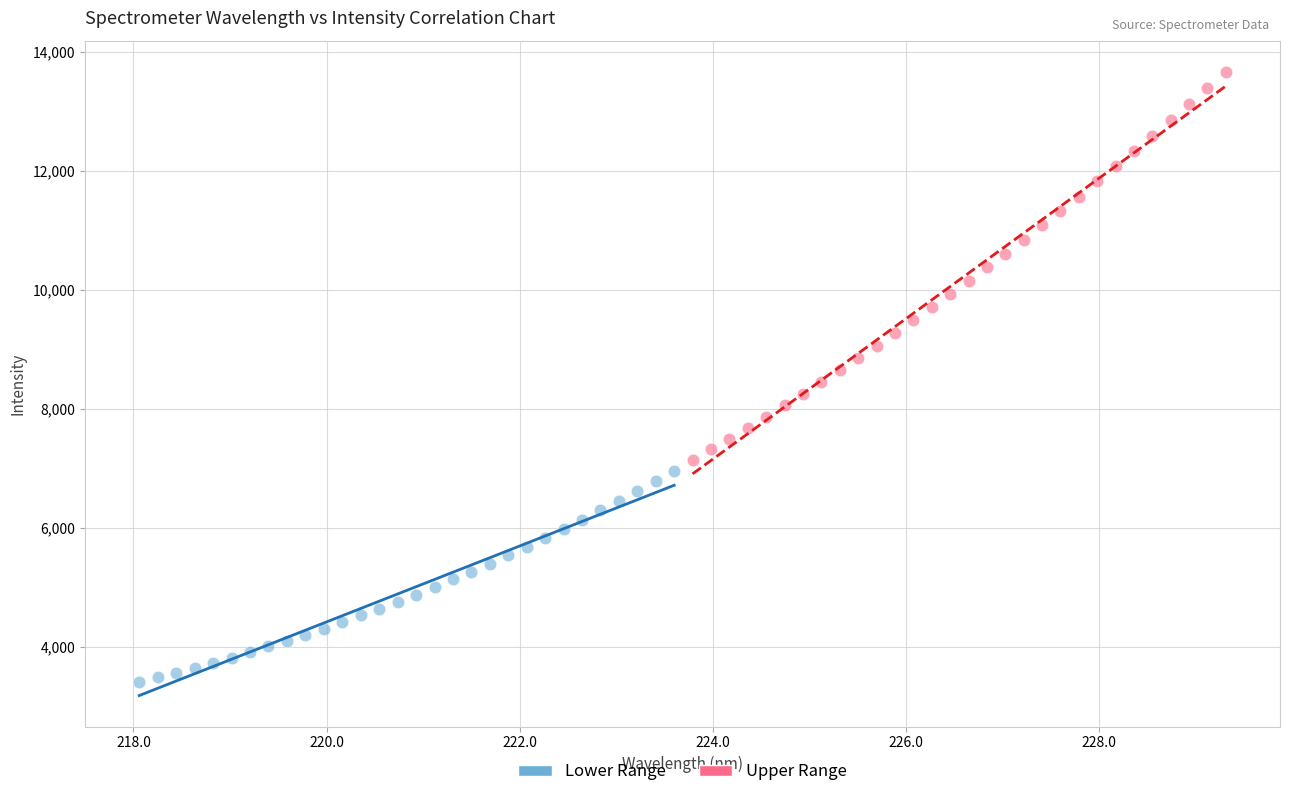

Which series has the largest Y range (max minus min)?

Upper Range